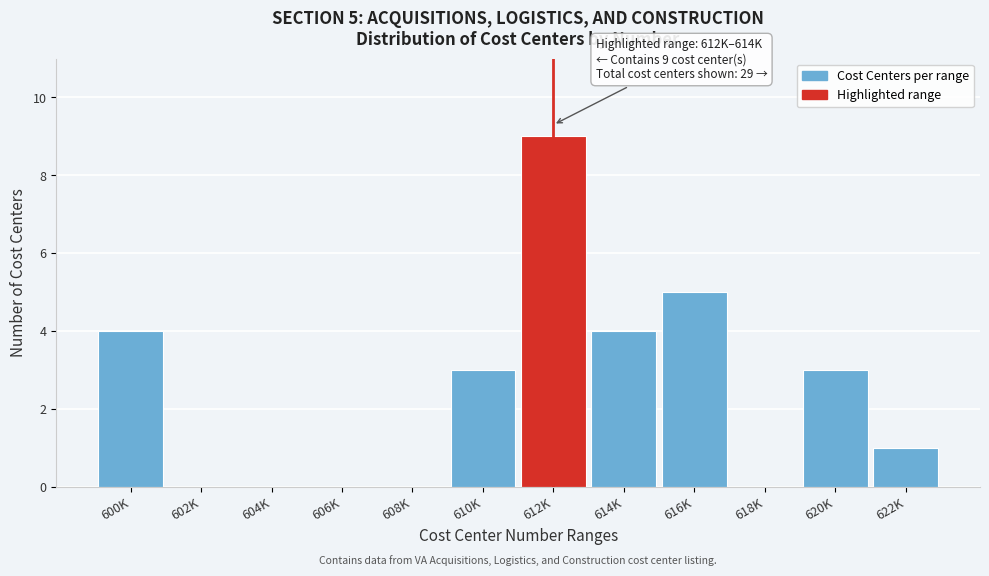

Reading left to right, extract all data points from this chart.

600K=4	602K=0	604K=0	606K=0	608K=0	610K=3	612K=9	614K=4	616K=5	618K=0	620K=3	622K=1